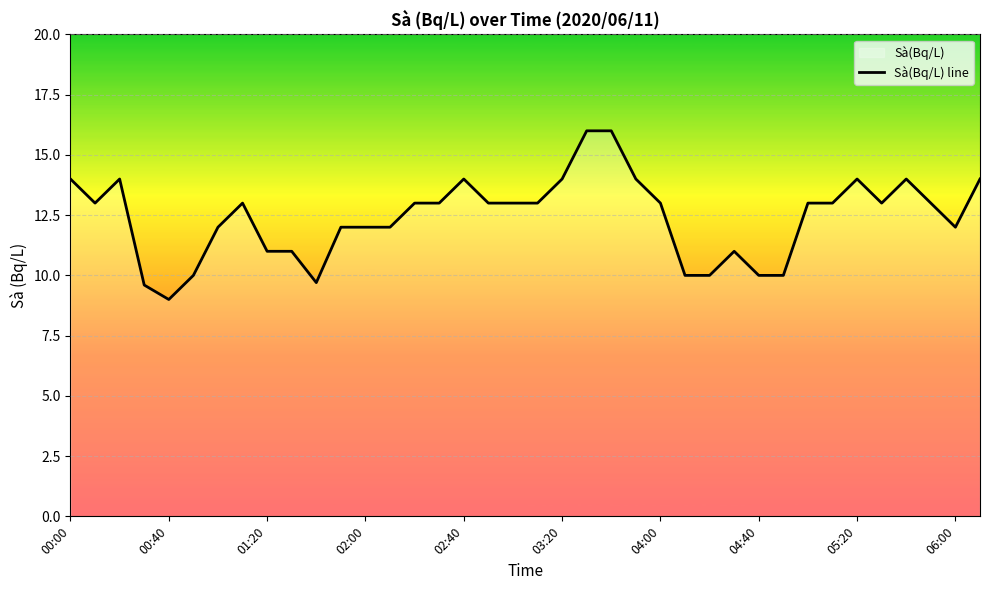

What is the greatest value displayed?

16.0